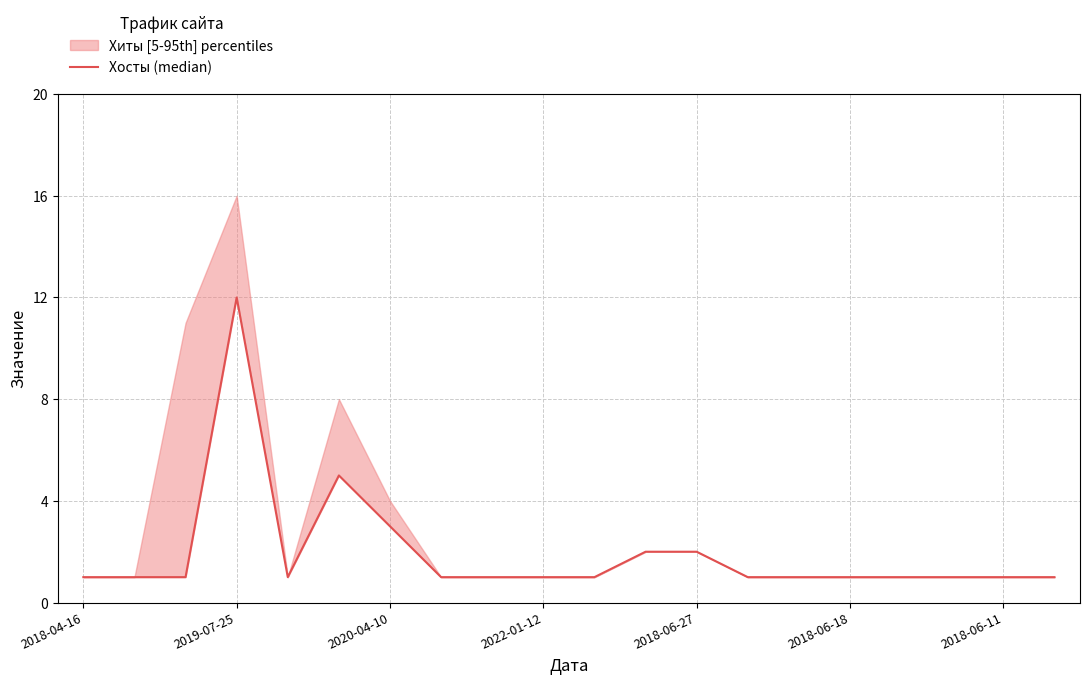

How many points are lower than both their immediate neighbors (excluding endpoints)?

1